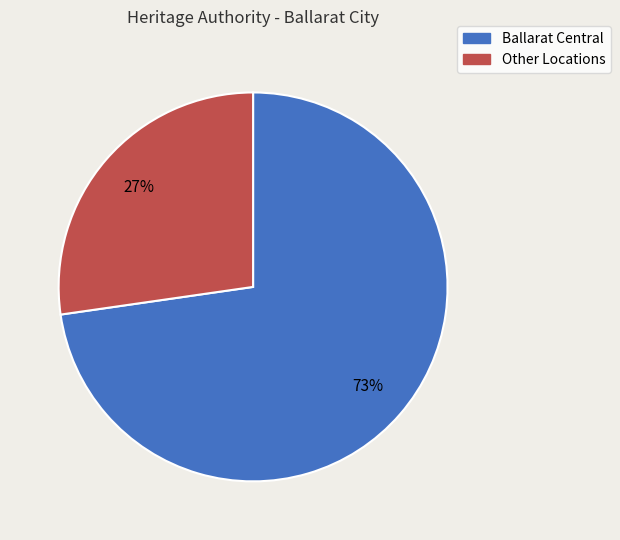

Count the number of slices in the pie.

2